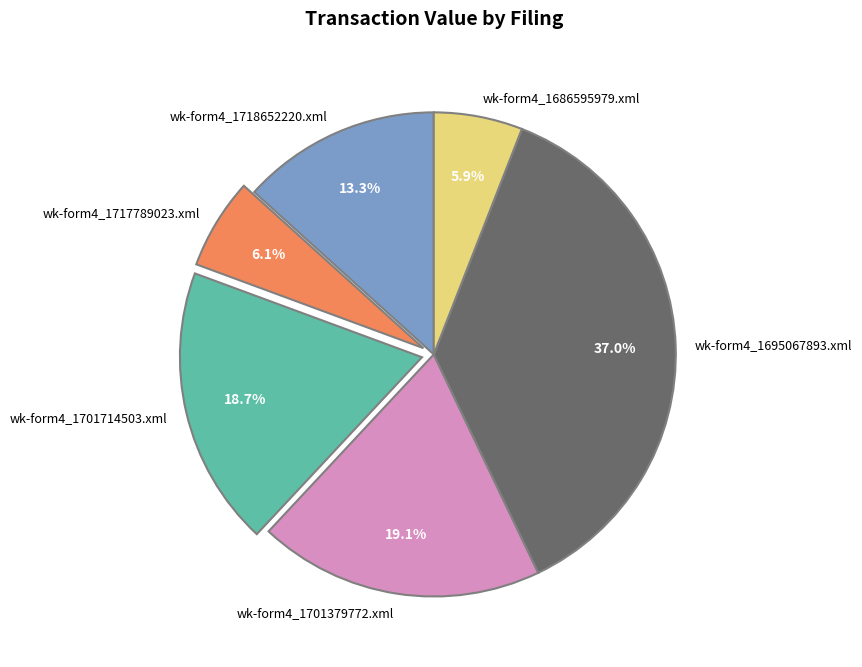

To the nearest percent, what percentage of the pie is wk-form4_1717789023.xml?

6%